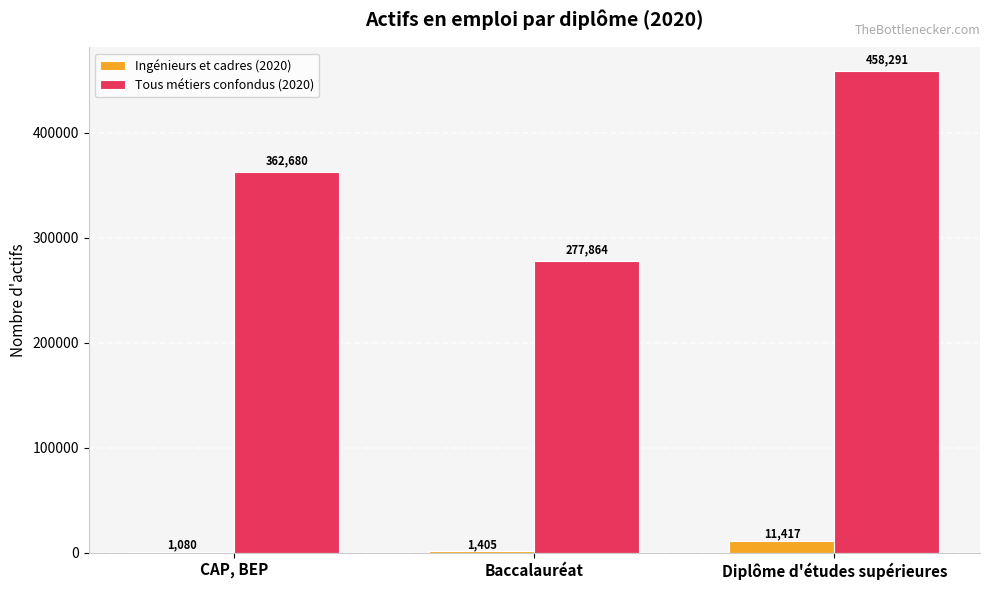

What is the approximate value of Tous métiers confondus (2020) at Baccalauréat?

277863.6